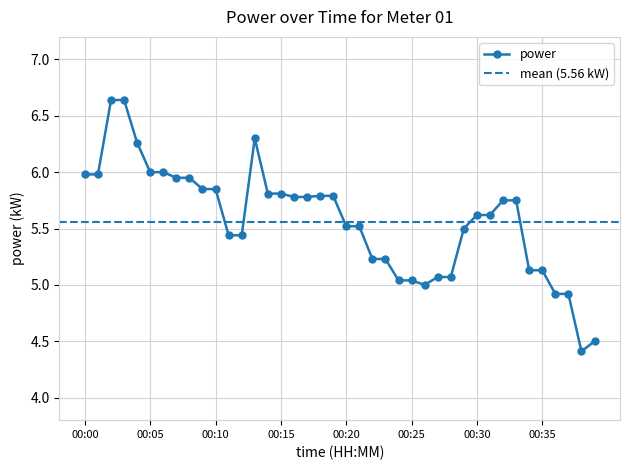

How many values are below 5?

4